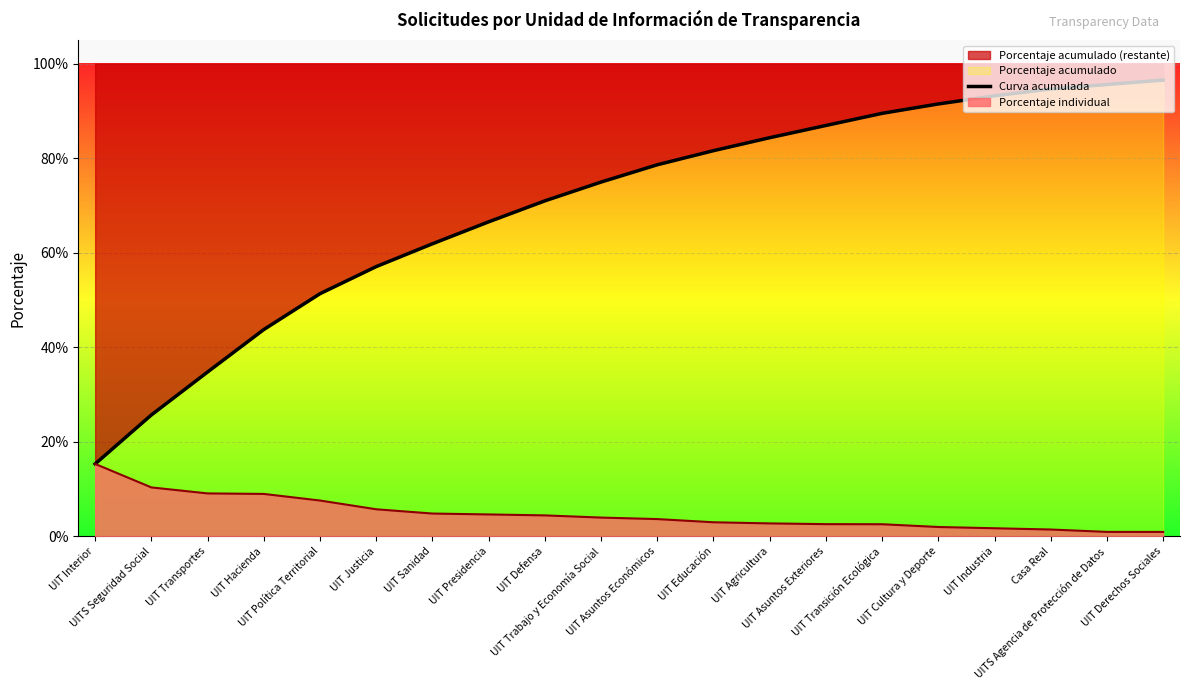

Rank the categories by value from highest to lowest.

UIT Derechos Sociales, UITS Agencia de Protección de Datos, Casa Real, UIT Industria, UIT Cultura y Deporte, UIT Transición Ecológica, UIT Asuntos Exteriores, UIT Agricultura, UIT Educación, UIT Asuntos Económicos, UIT Trabajo y Economía Social, UIT Defensa, UIT Presidencia, UIT Sanidad, UIT Justicia, UIT Política Territorial, UIT Hacienda, UIT Transportes, UITS Seguridad Social, UIT Interior